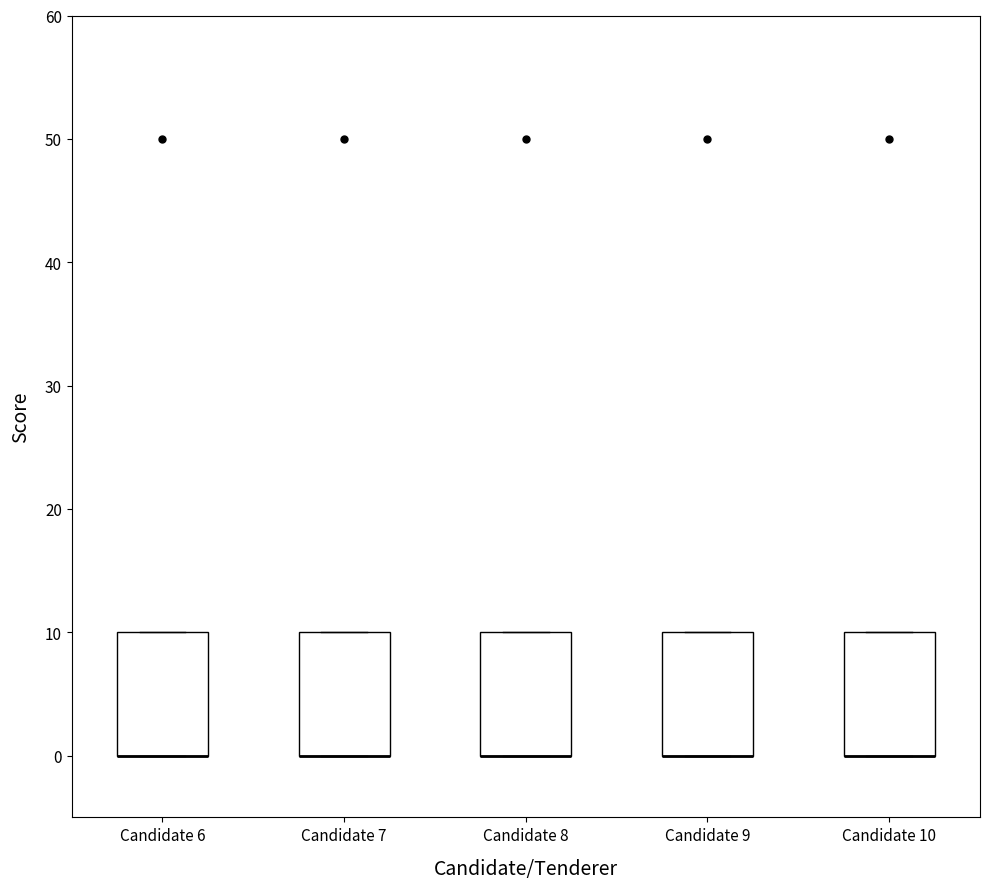

Where is the upper edge of the box for Candidate 7 on the y-axis? The values are not printed on the chart, so give them approximately, as read against the axis.

10